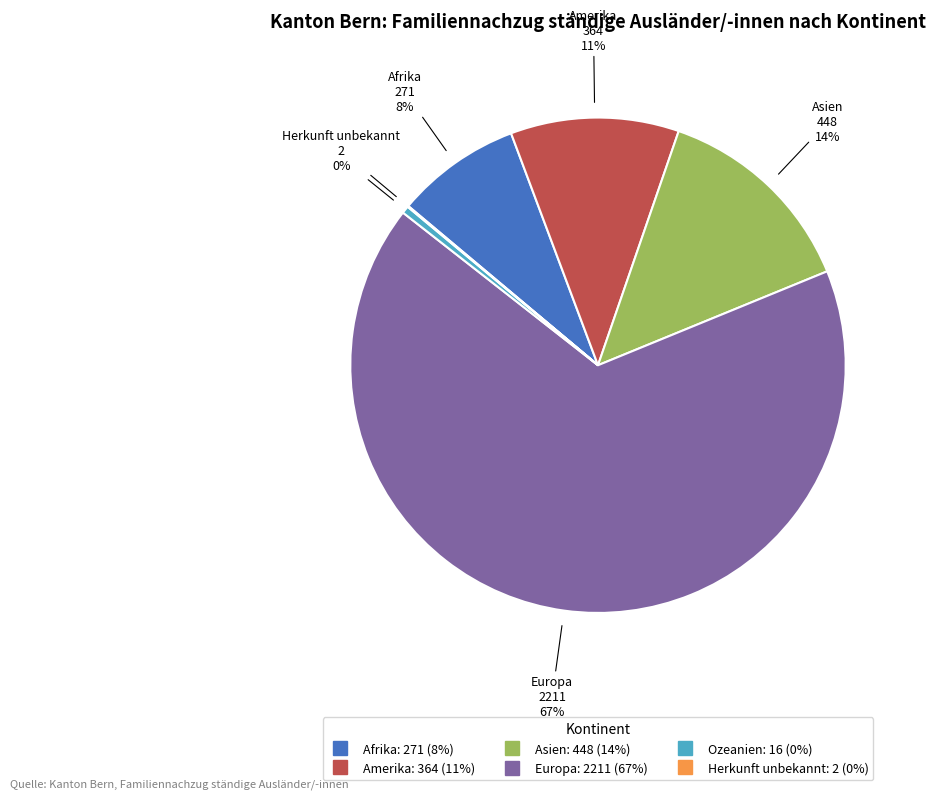

Is the sum of Amerika and Asien greater than half?

No